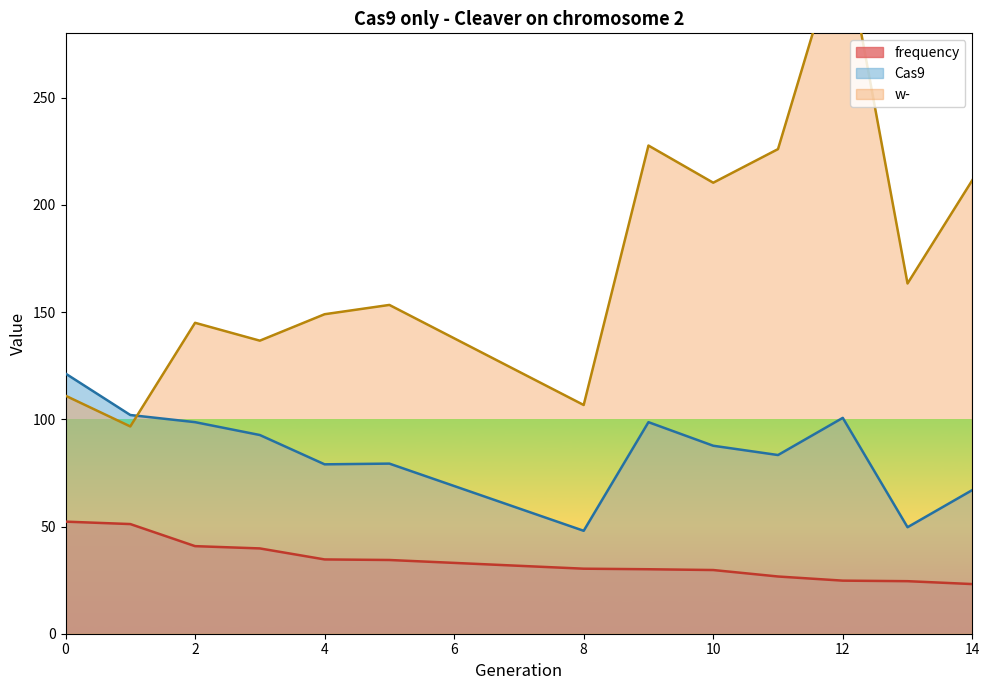

What is the average value of the w- series?

173.2